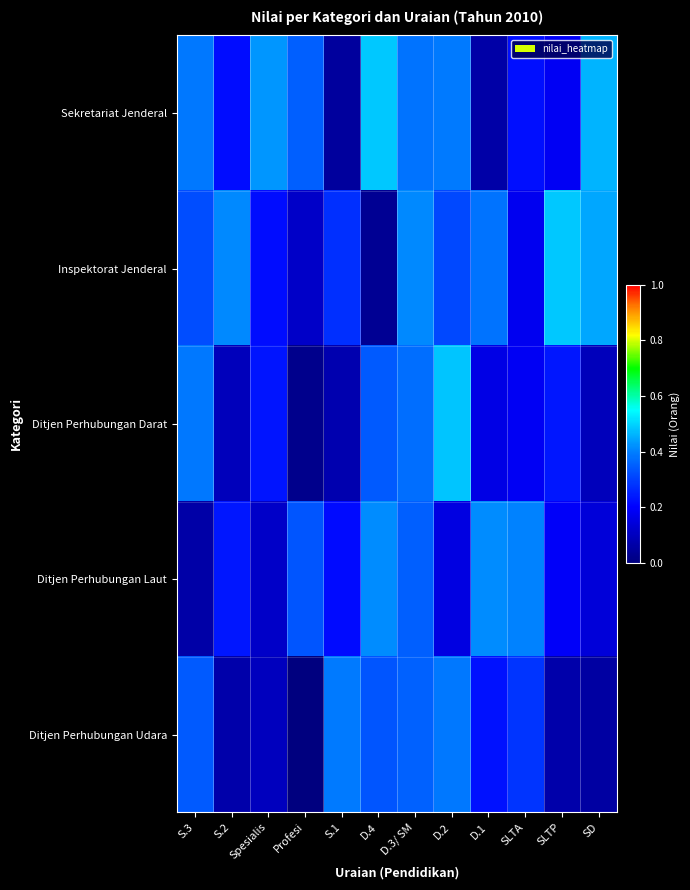

At how many categories does at least one series exceed 0?

12